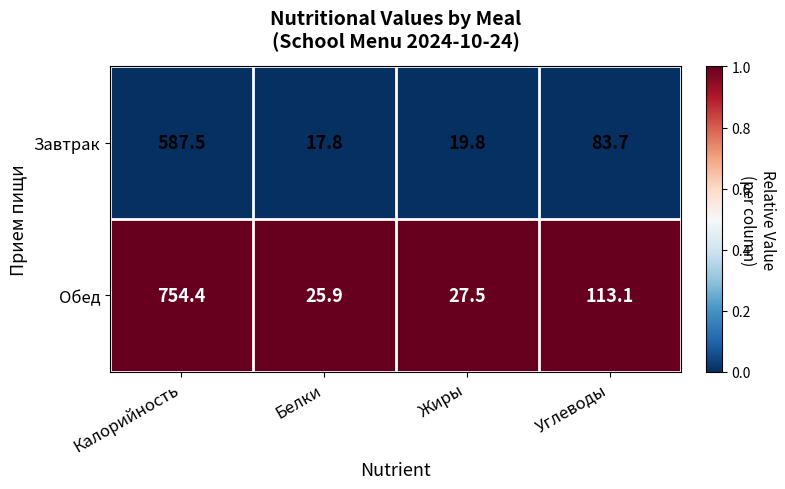

Reading left to right, extract all data points from this chart.

Завтрак: 587.5	17.8	19.8	83.7
Обед: 754.4	25.9	27.5	113.1